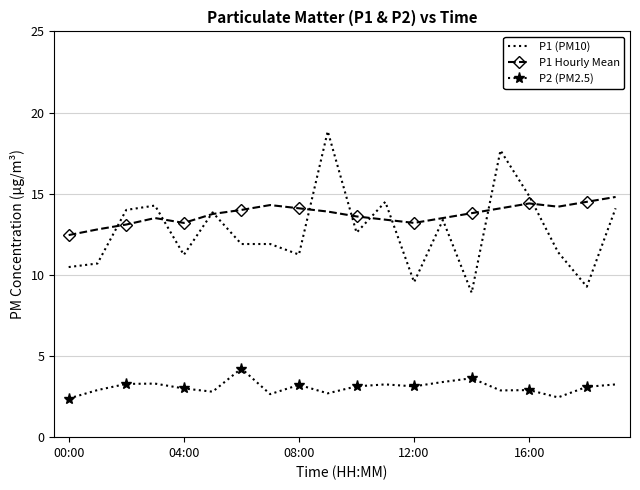

What is the average value of the P1 (PM10) series?

12.7